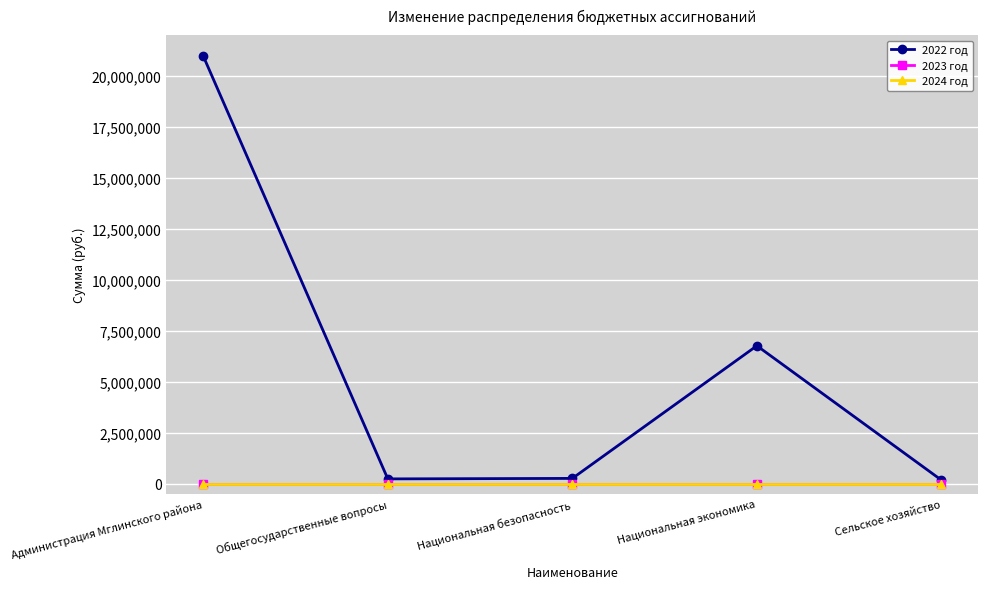

At which category is the sum across all series the highest?

Администрация Мглинского района